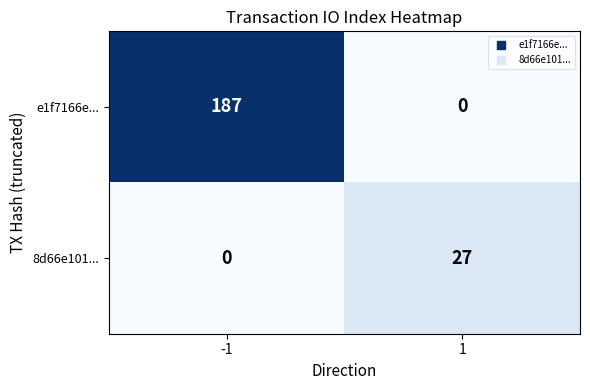

Rank the series at -1 from highest to lowest value.

e1f7166e..., 8d66e101...